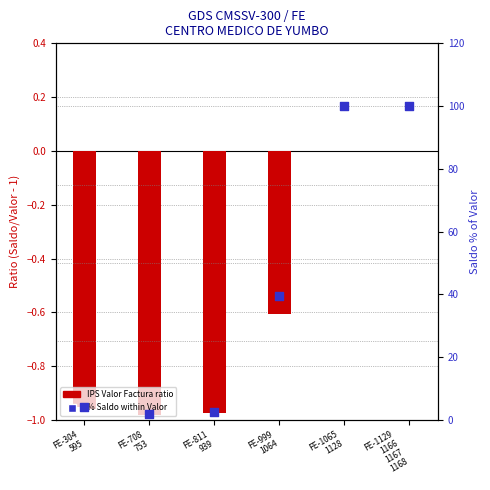

Which series has the largest Y range (max minus min)?

IPS Saldo Factura